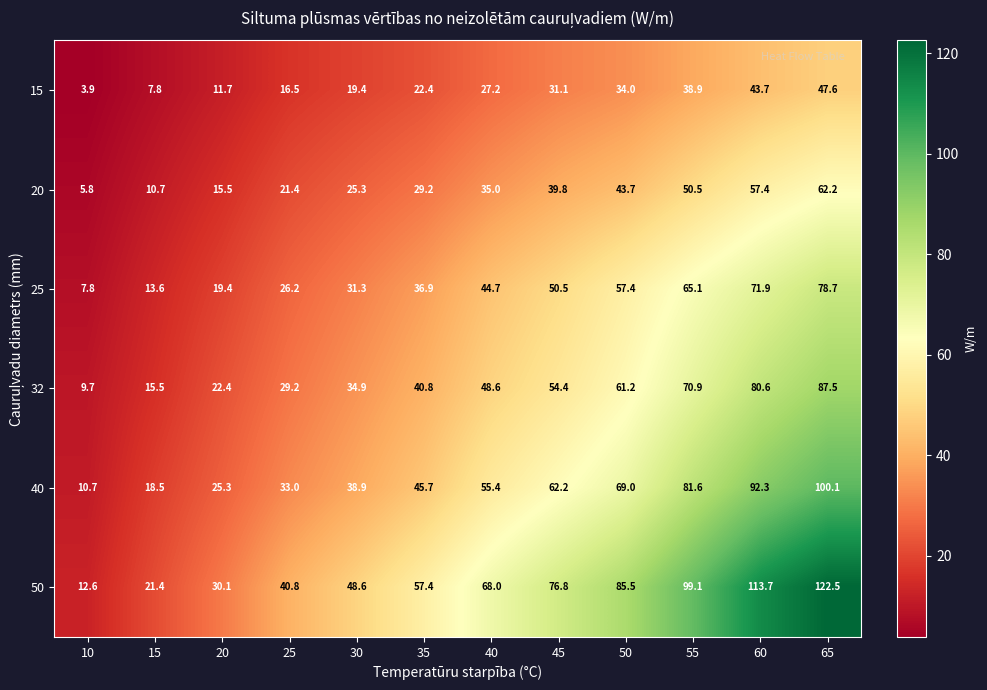

Rank the series at 25 from highest to lowest value.

50, 40, 32, 25, 20, 15